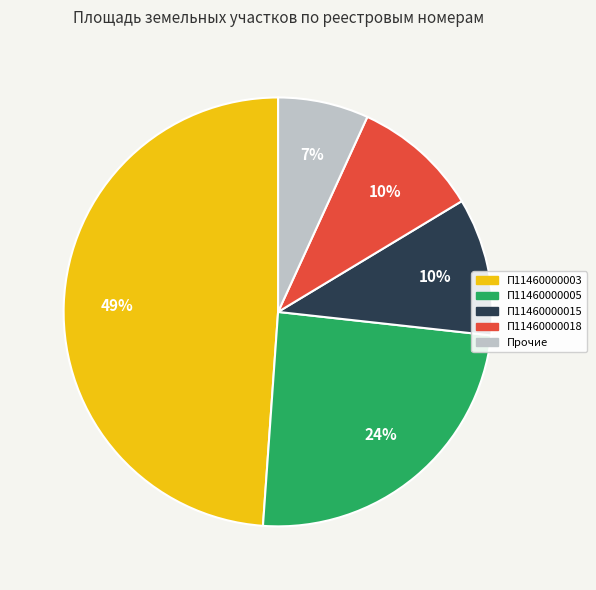

To the nearest percent, what is the difference between the largest and smallest slice percentages?

42%